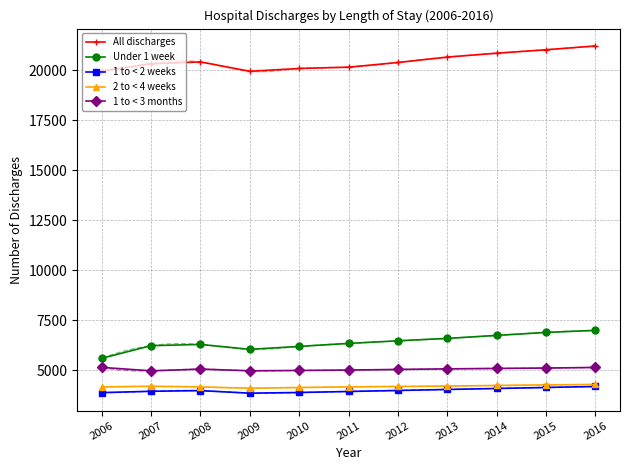

At which label does 1 to < 3 months reach its minimum?

2007